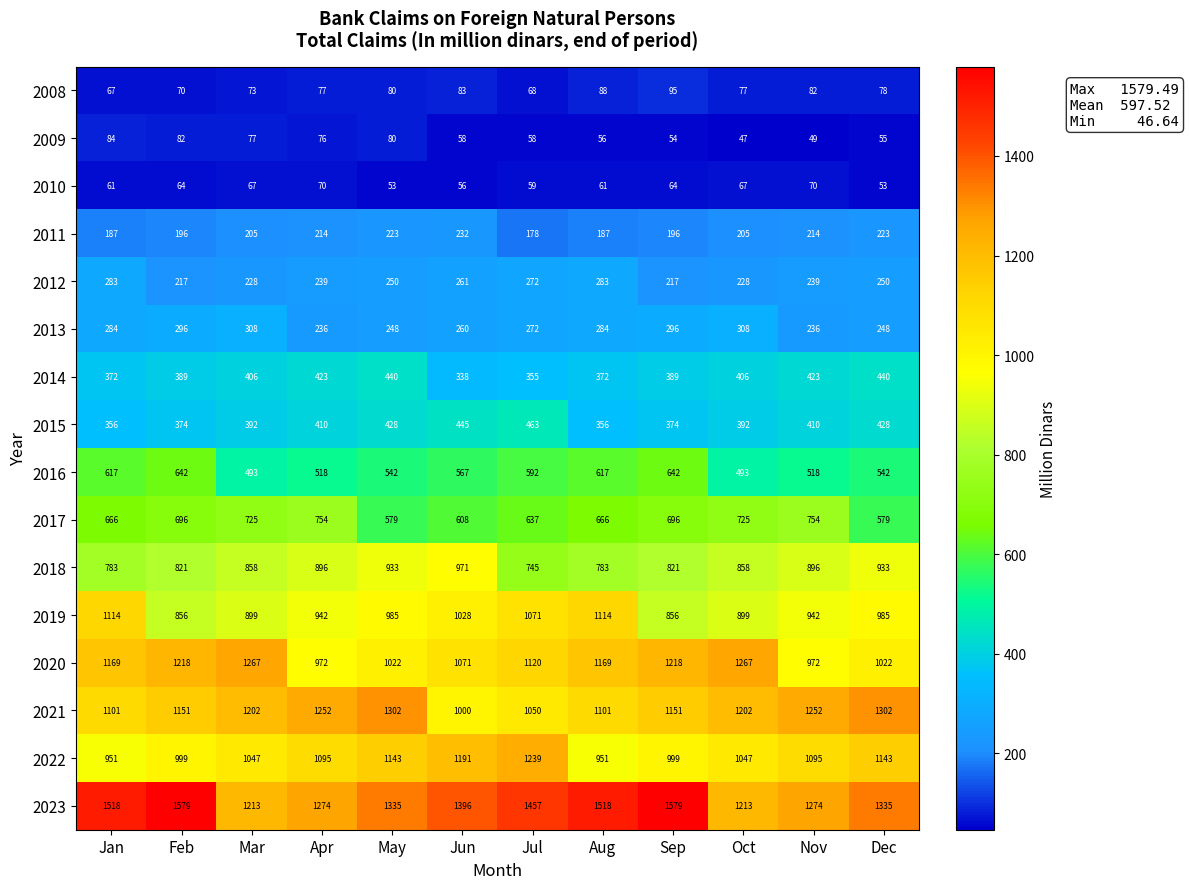

What is the average value of the 2017 series?

674